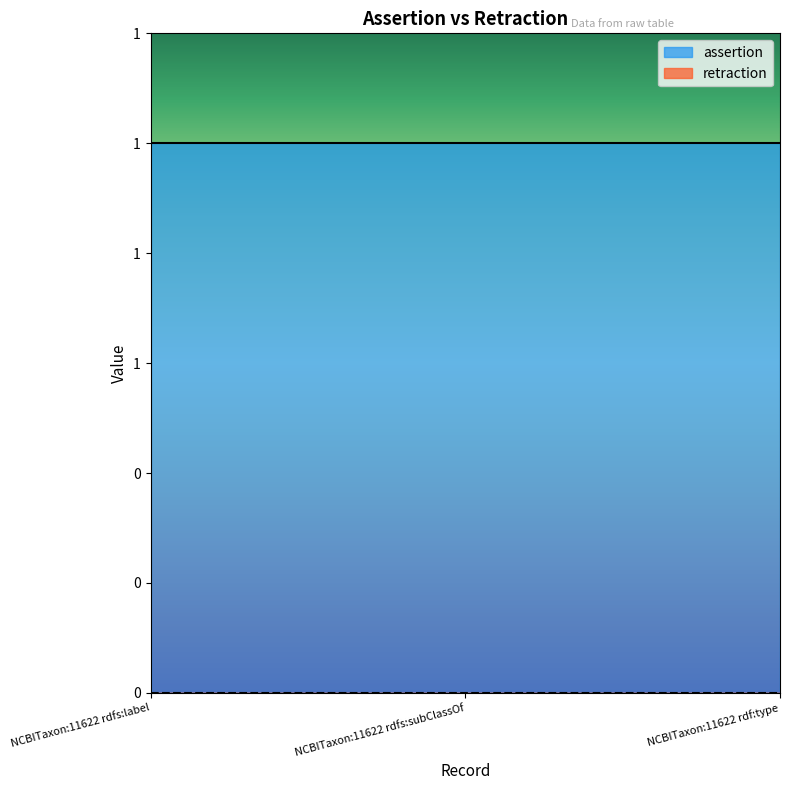

At how many categories does at least one series exceed 0?

3